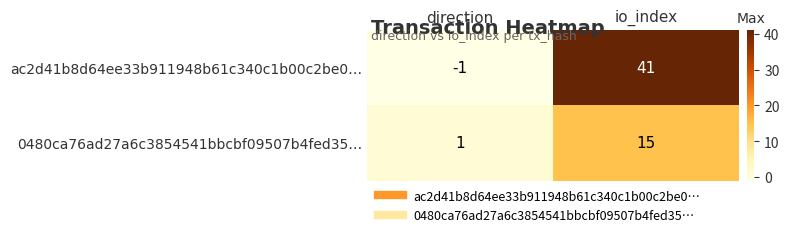

What is the difference between the highest and lowest values at io_index?

26